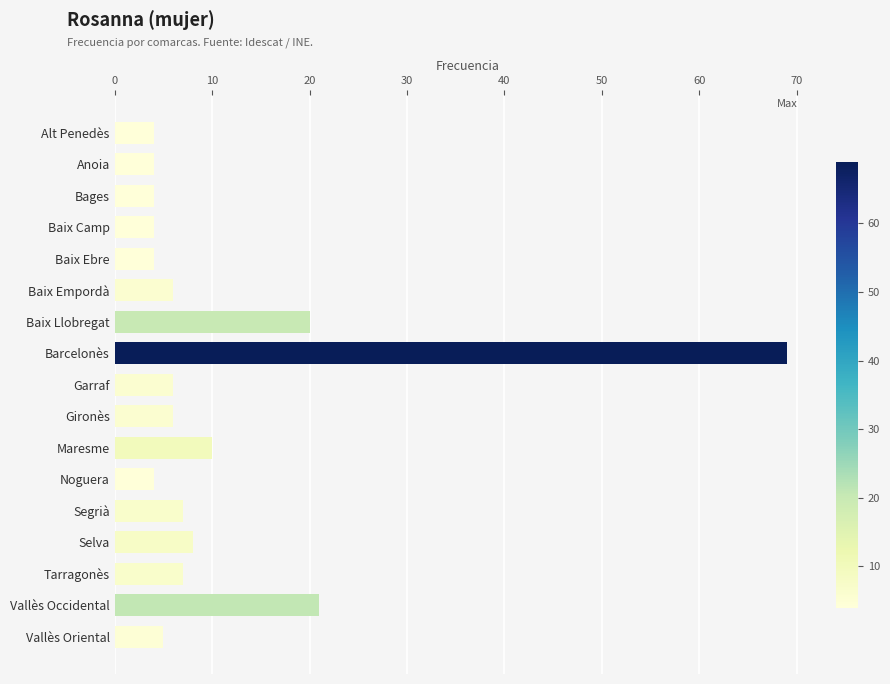

What is the average value?

11